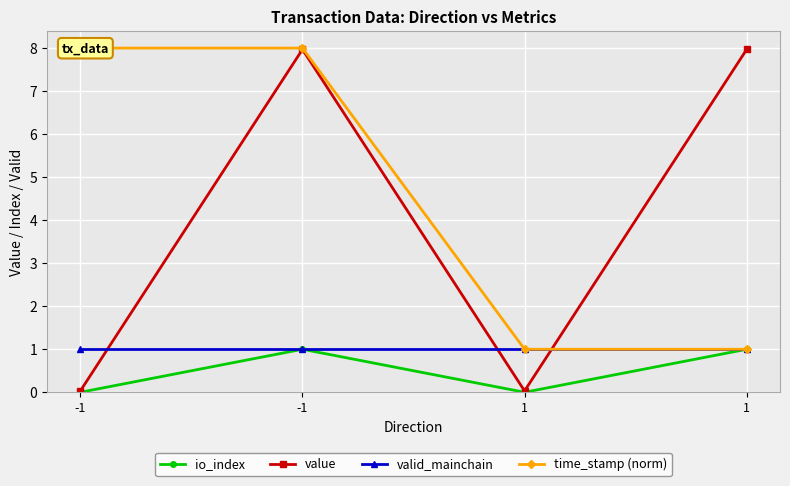

What is the difference between the maximum and minimum values in the time_stamp (norm) series?

7.0